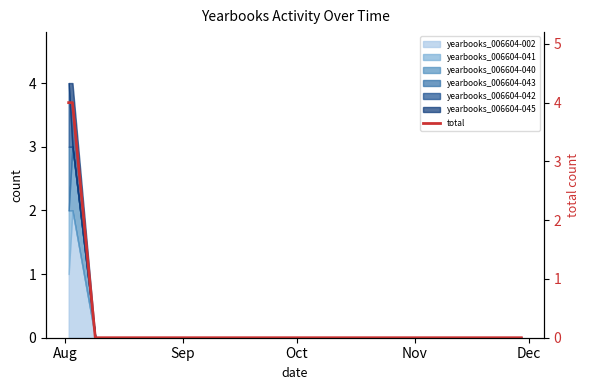

Where is the data nearest to the value 2?

Aug